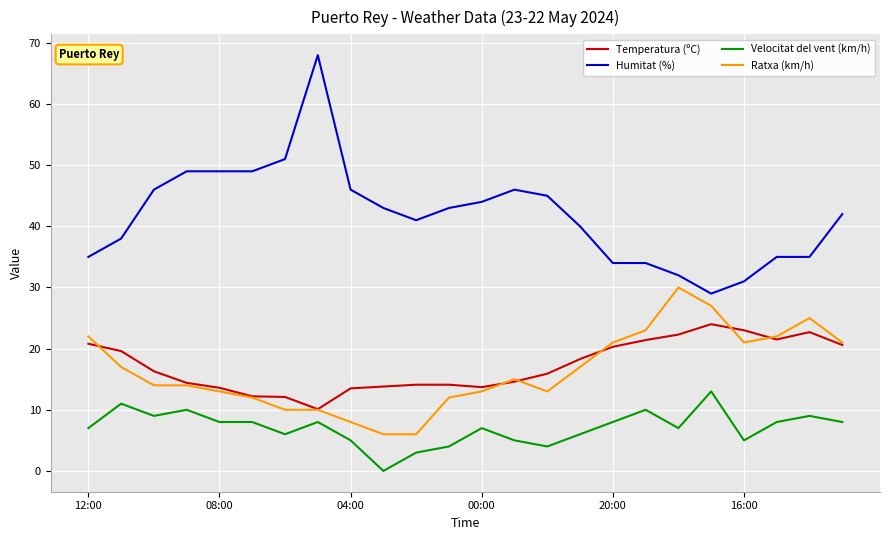

True or false: Velocitat del vent (km/h) and Ratxa (km/h) cross at least once.

False